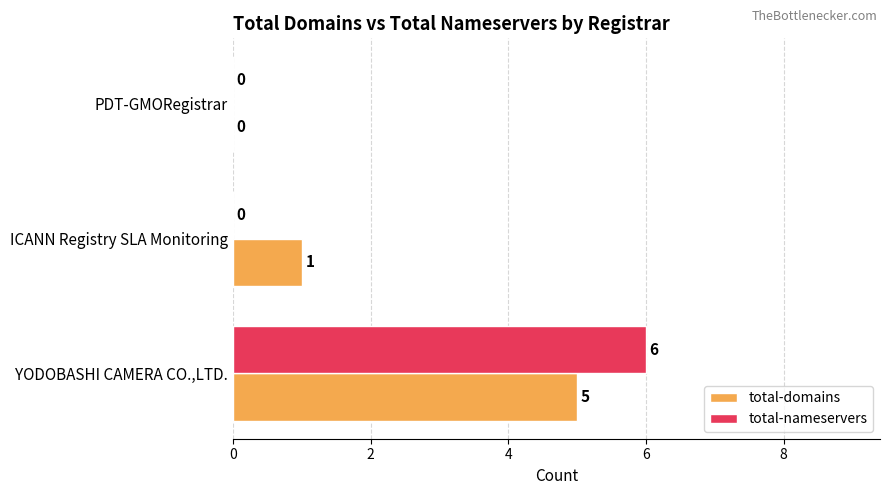

What is the sum of all total-nameservers values?

6